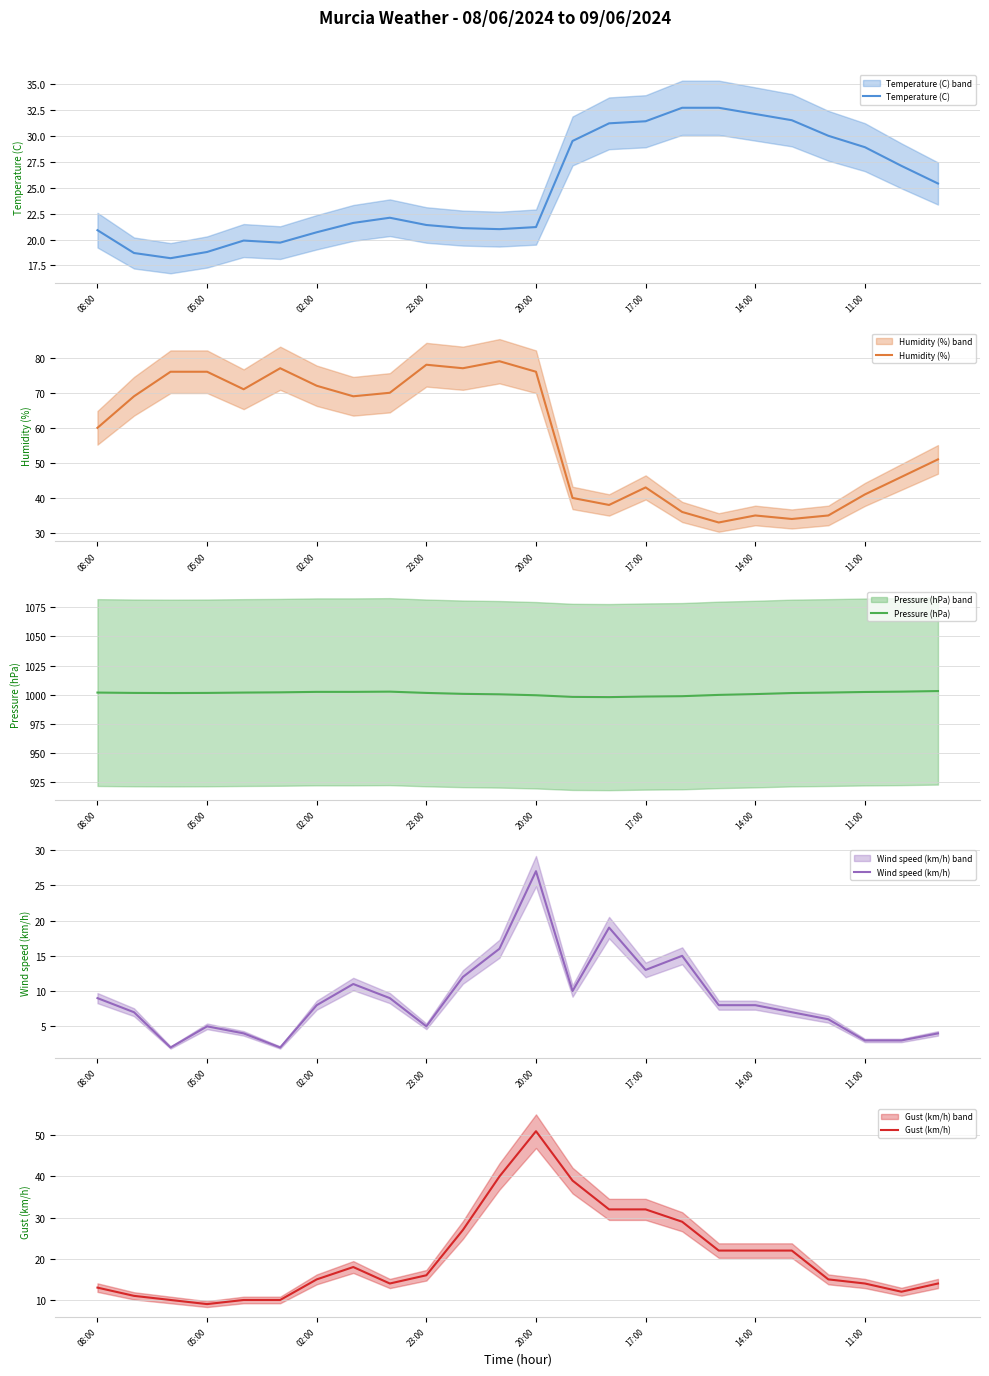

In Pressure (hPa), how many points are higher than both neighbors (excluding endpoints)?

1